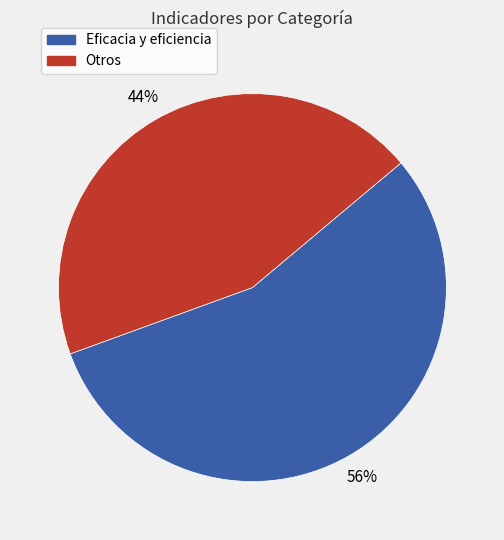

Is there any slice that represents more than half of the pie?

Yes